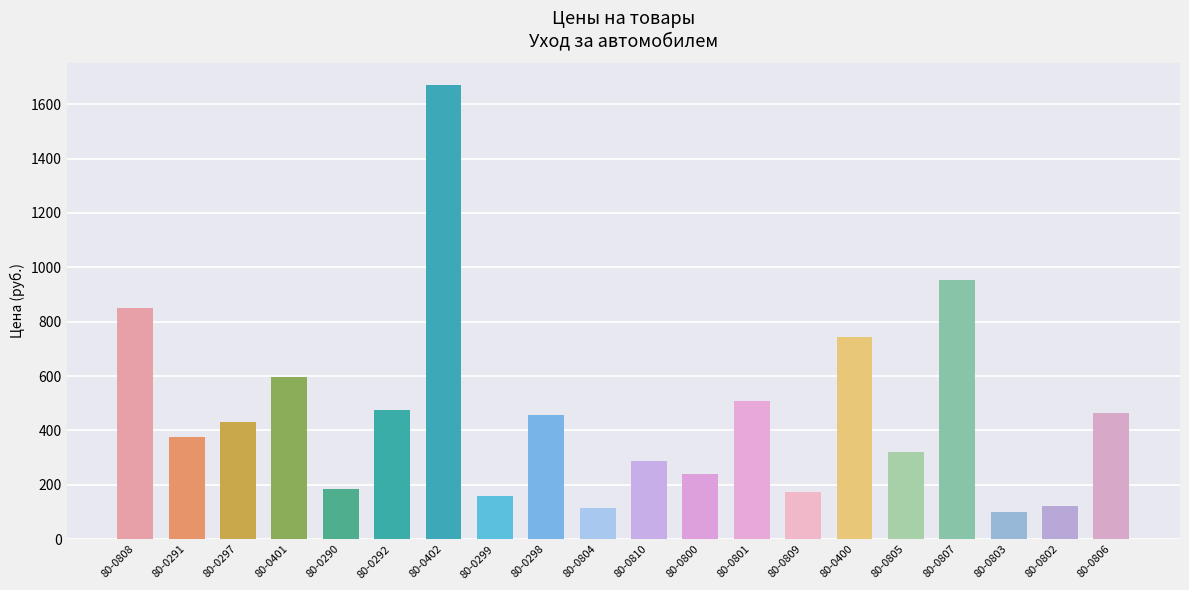

What is the value of the 10th bar from the left?

115.0